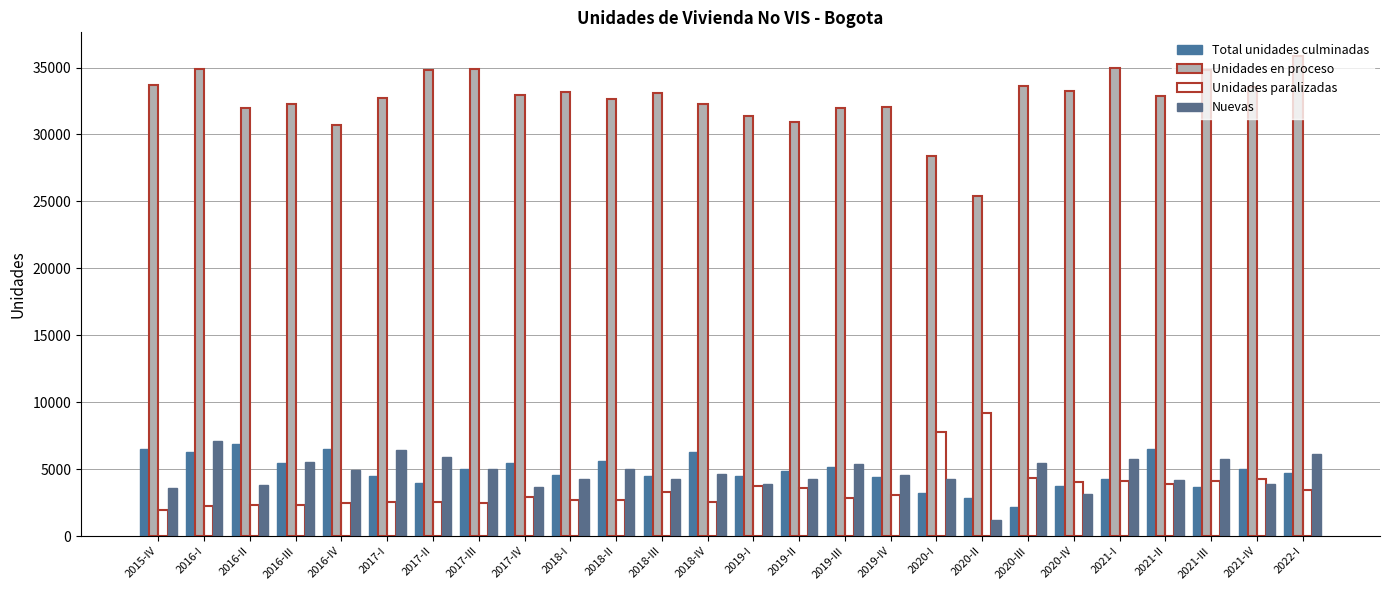

Are the bars horizontal?

No